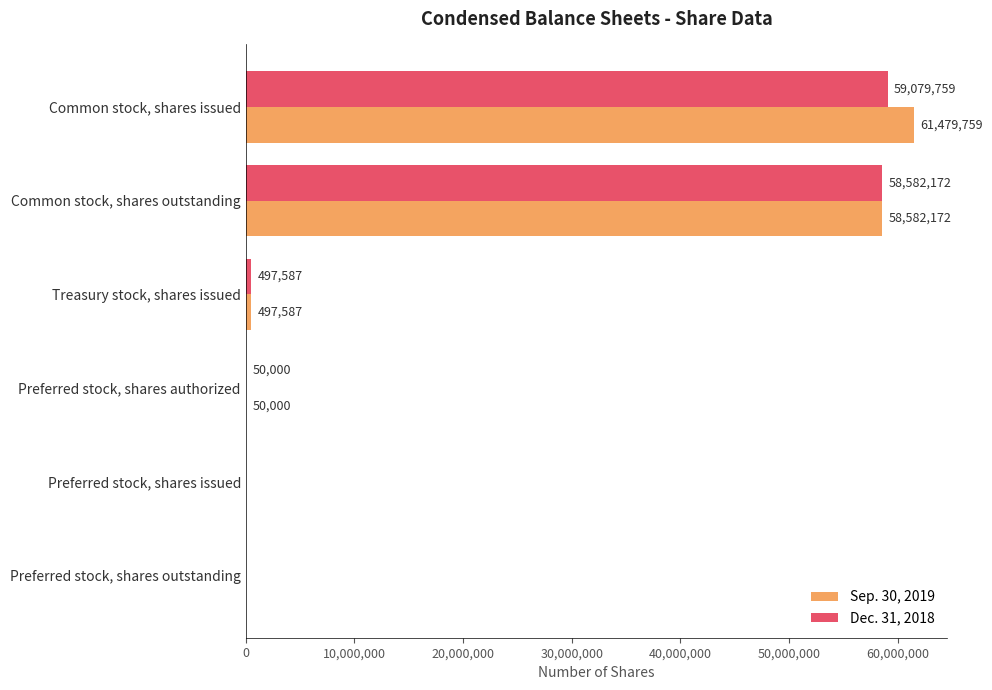

The value of Sep. 30, 2019 at Preferred stock, shares outstanding is -41286748. True or false?

False